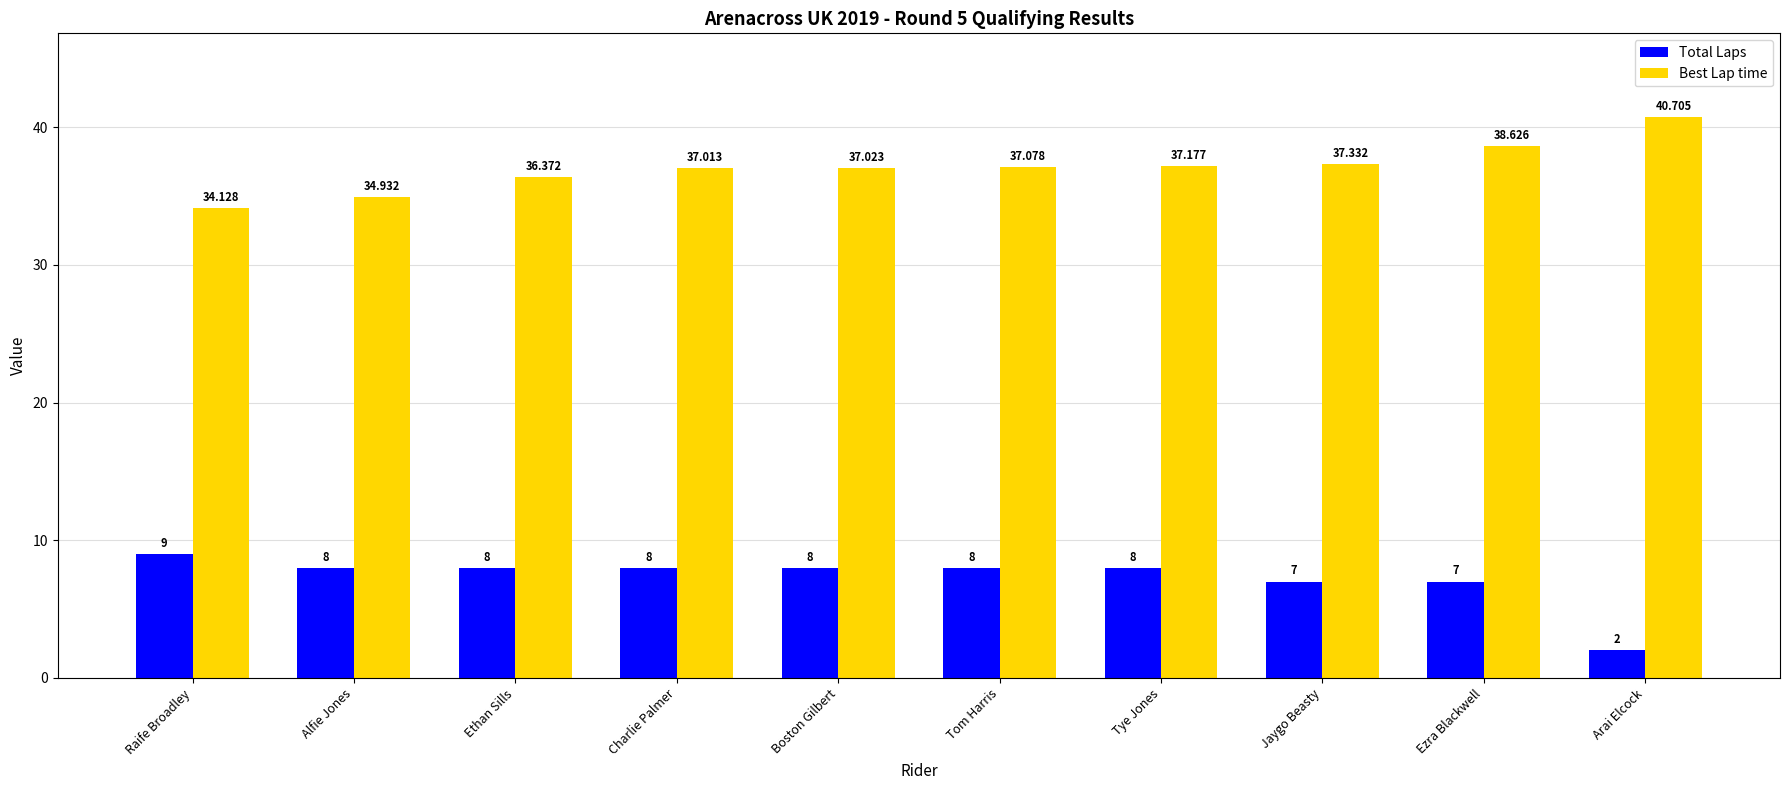

What is the minimum value for Best Lap time?

34.1